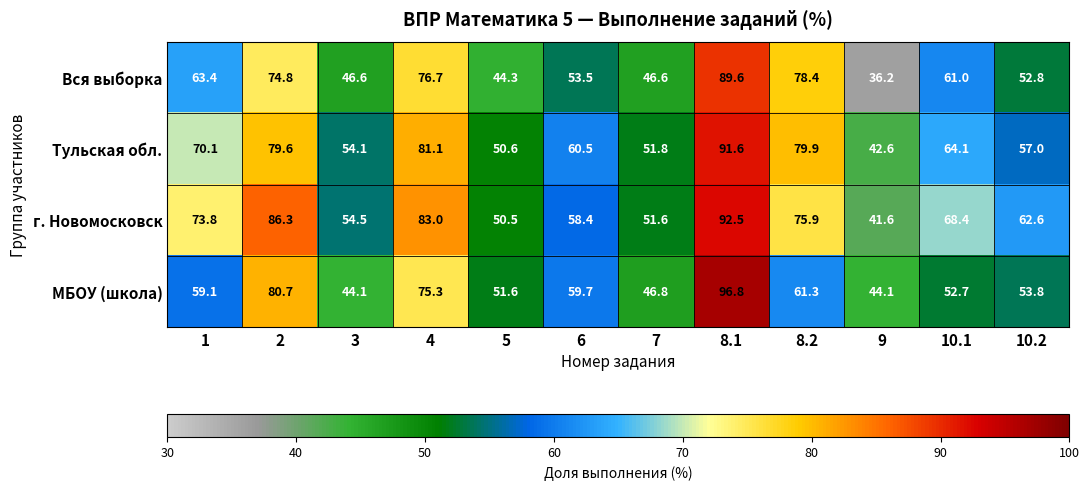

Which label corresponds to the largest value in the chart?

8.1